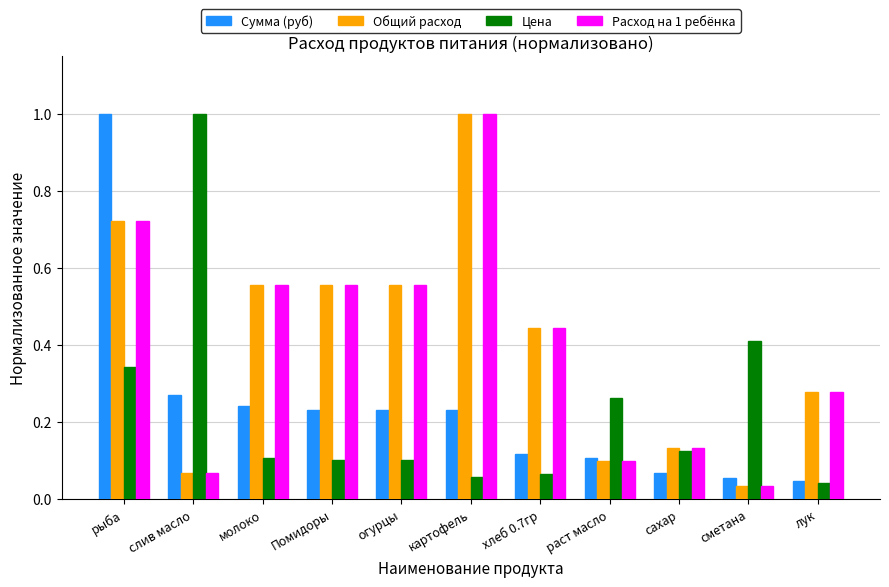

Where is Сумма (руб) nearest to the value 0?

лук